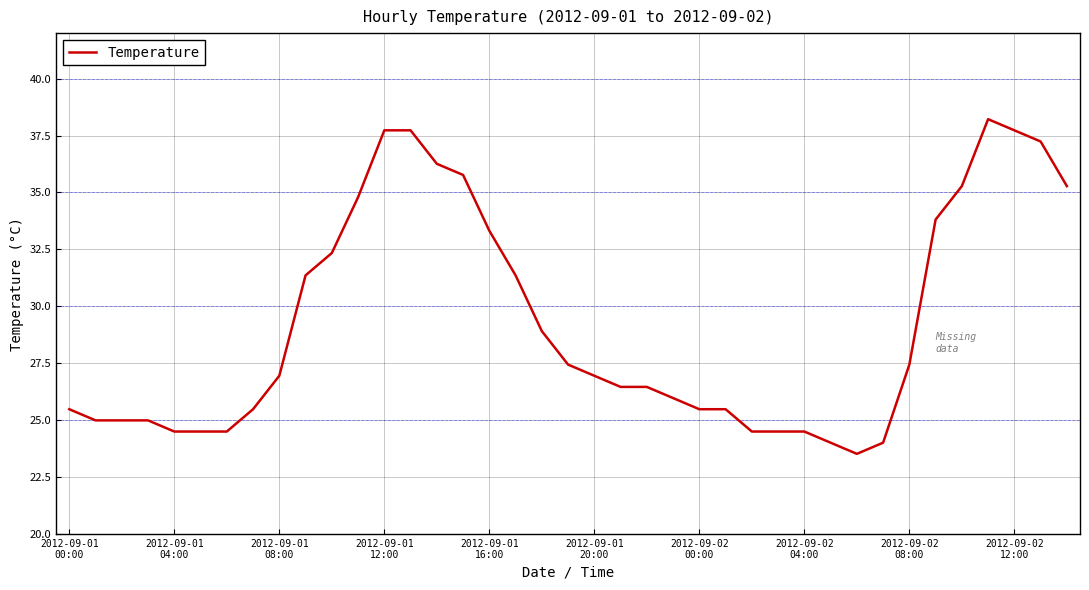

What is the greatest value displayed?

38.2